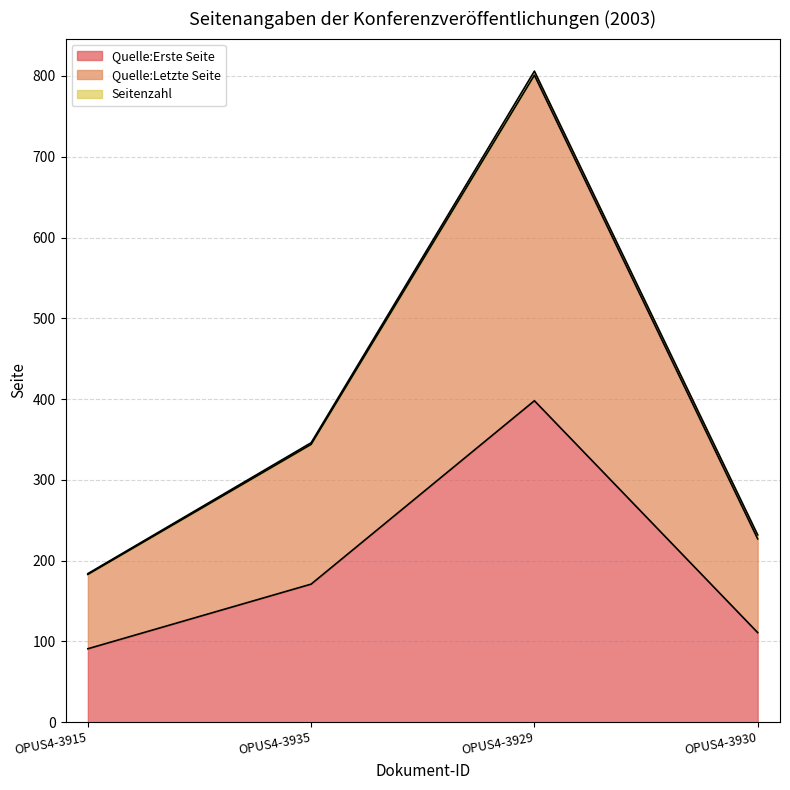

What is the spread (max minus min) of values at OPUS4-3915?

93